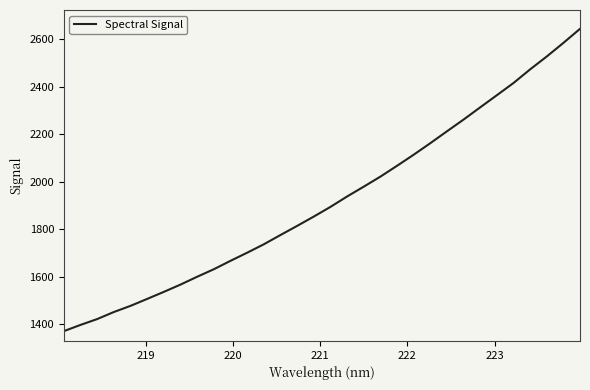

What is the difference between the maximum and minimum values?

1272.2